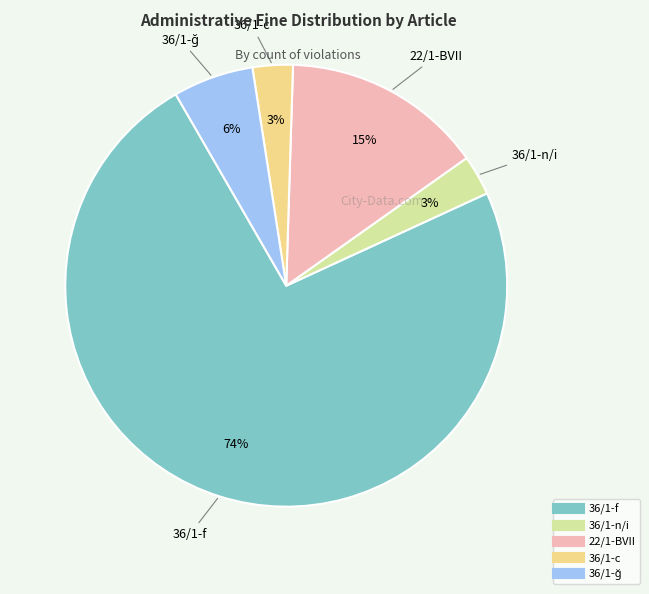

To the nearest percent, what is the difference between the 36/1-n/i and 22/1-BVII slice percentages?

12%